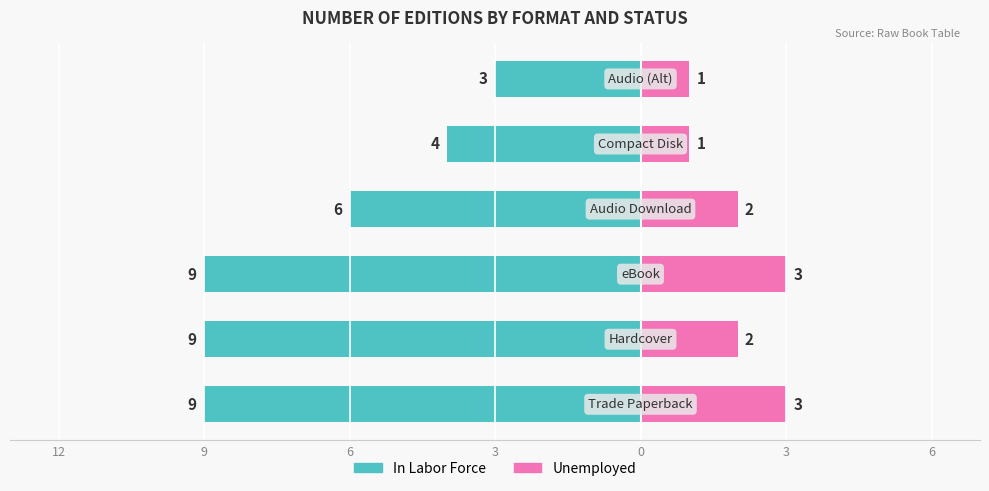

What is the sum of all Unemployed values?

12